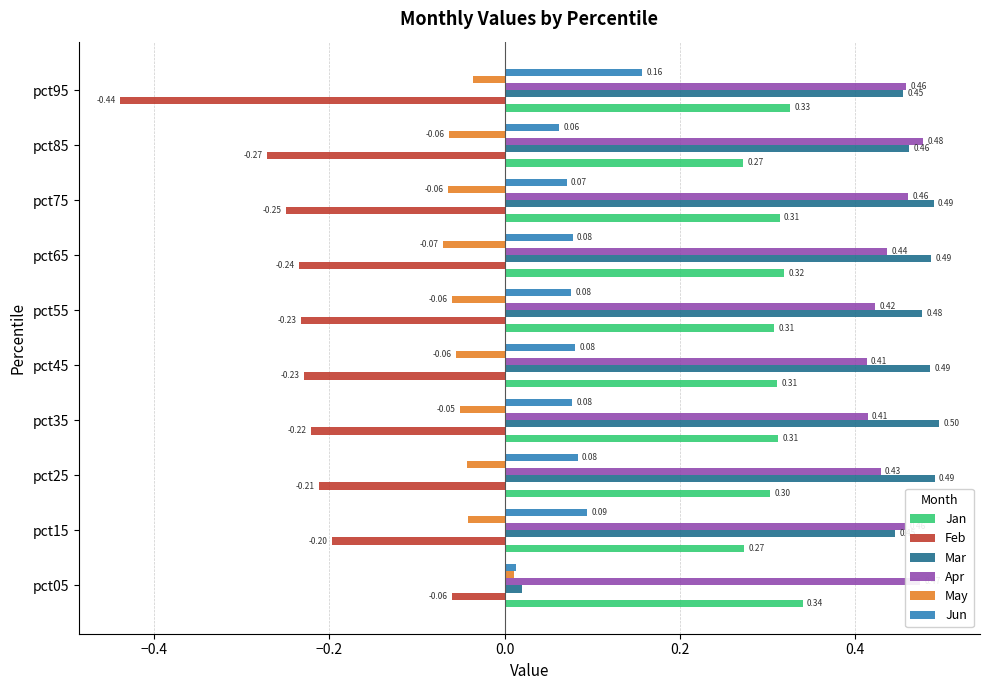

Count the number of categories in the chart.

10